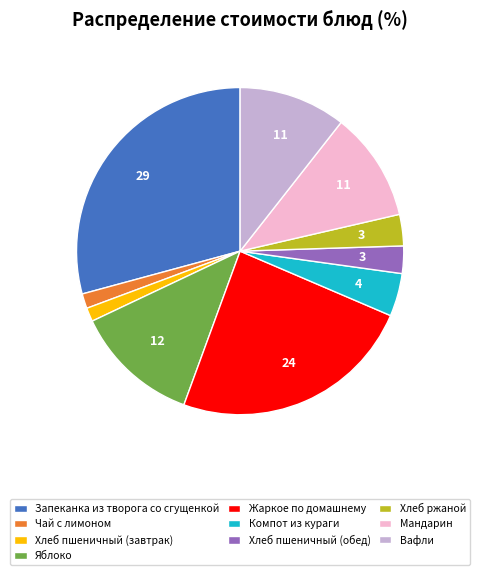

The Хлеб пшеничный (завтрак) slice represents 1% of the pie. True or false?

True